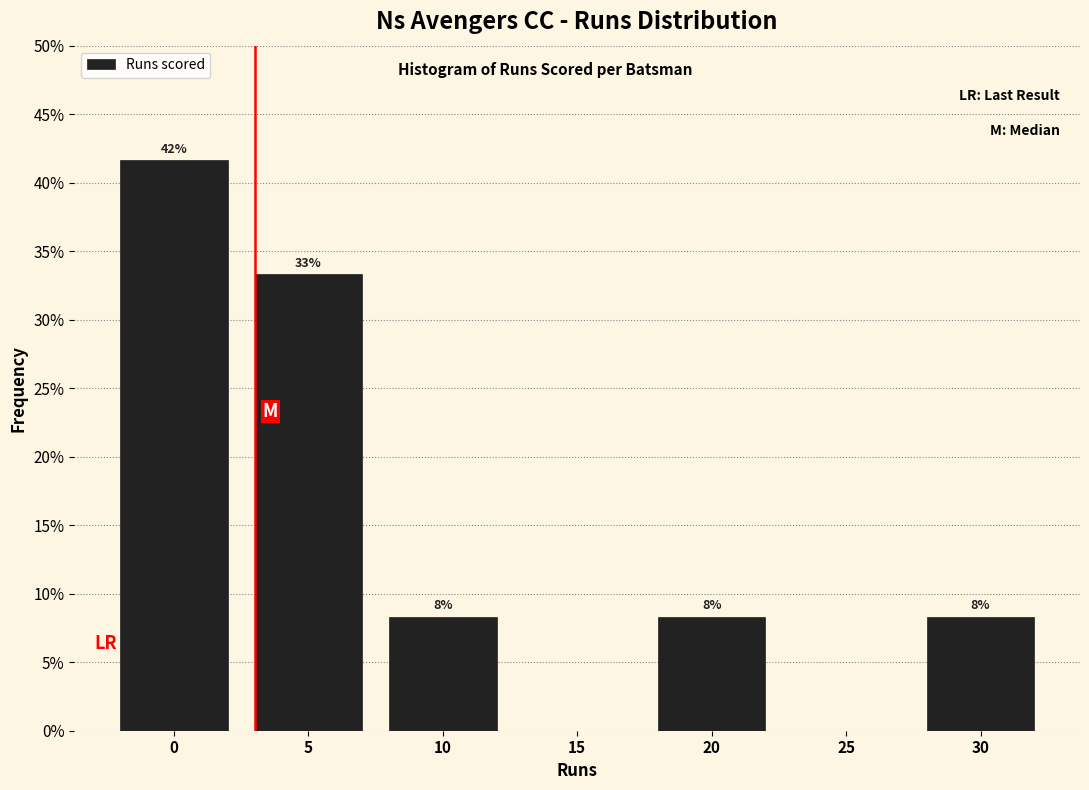

Are the bars horizontal?

No